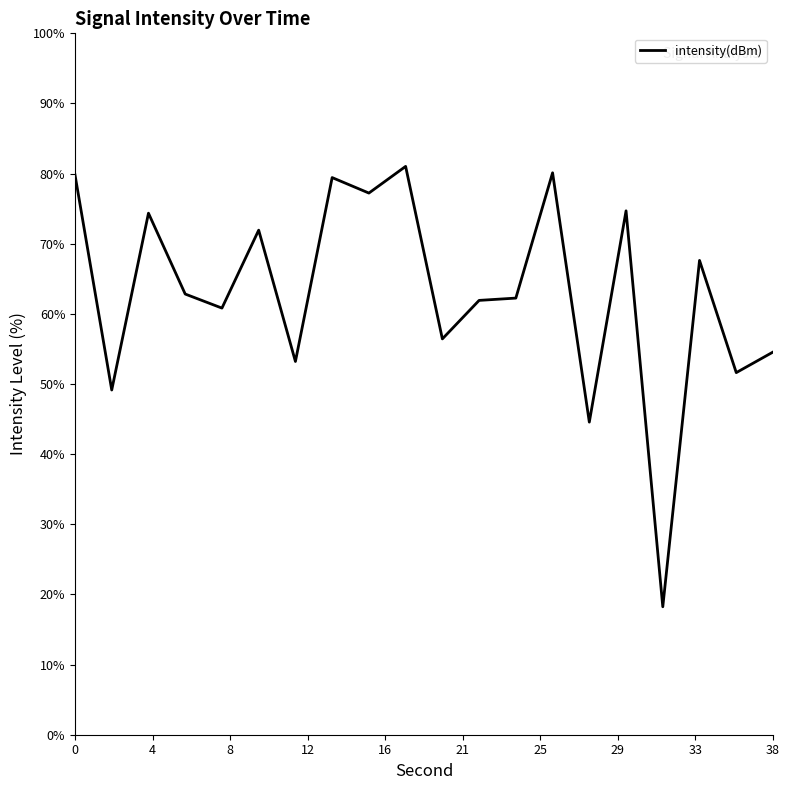

What is the difference between the maximum and minimum values?

62.8